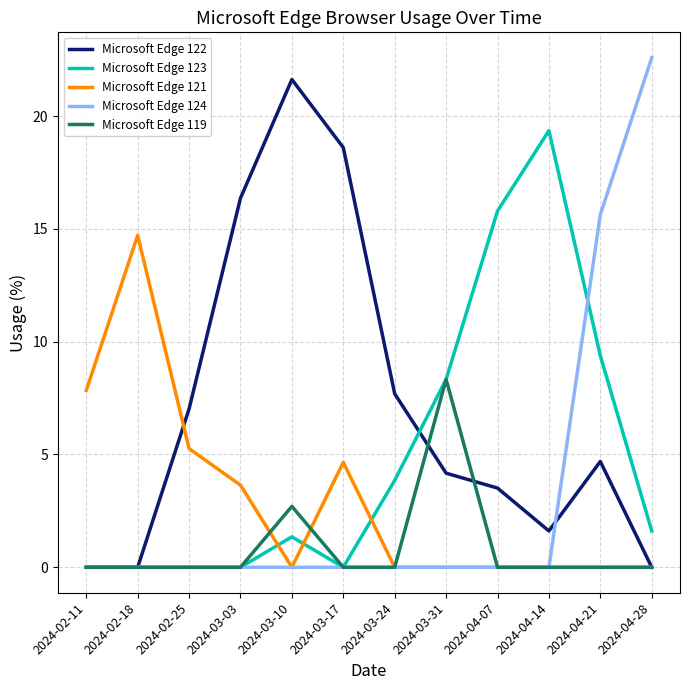

The Microsoft Edge 123 series shows 25.7 at 2024-04-07. True or false?

False